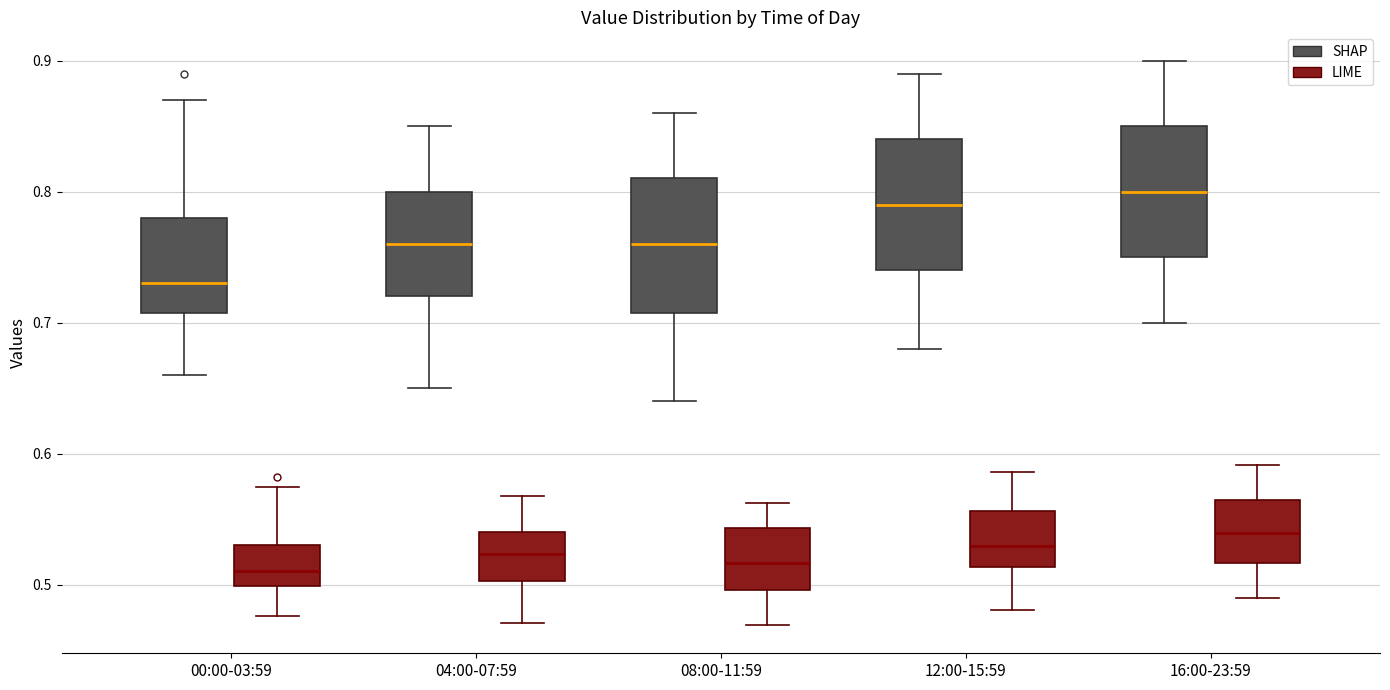

Where is the lower edge of the box for 08:00-11:59 (LIME) on the y-axis? The values are not printed on the chart, so give them approximately, as read against the axis.

0.50